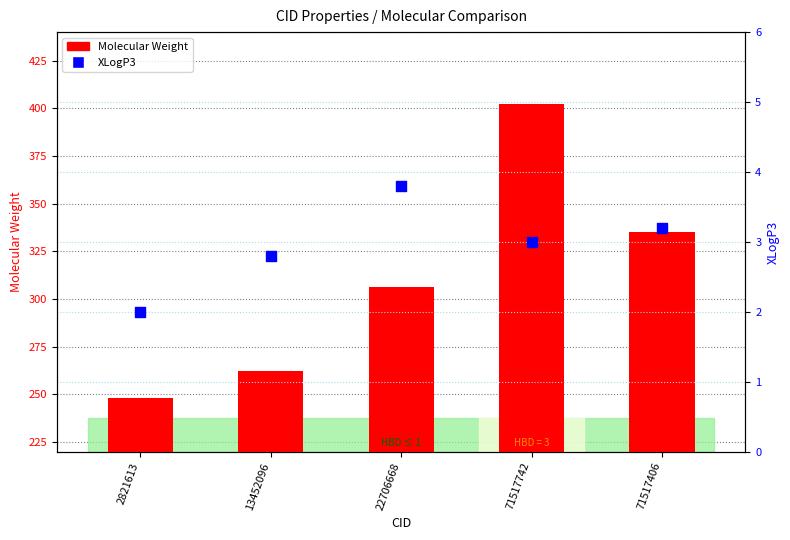

What is the total value across all series at 22706668?

310.1